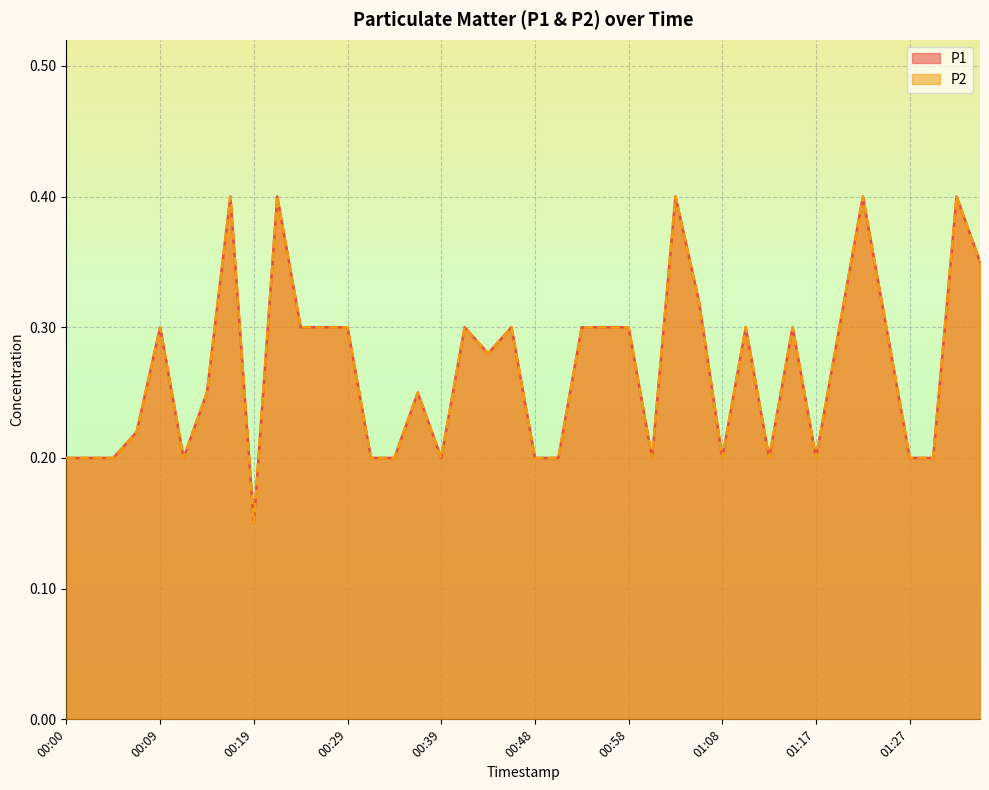

What is the difference between the maximum and minimum values in the P1 series?

0.2